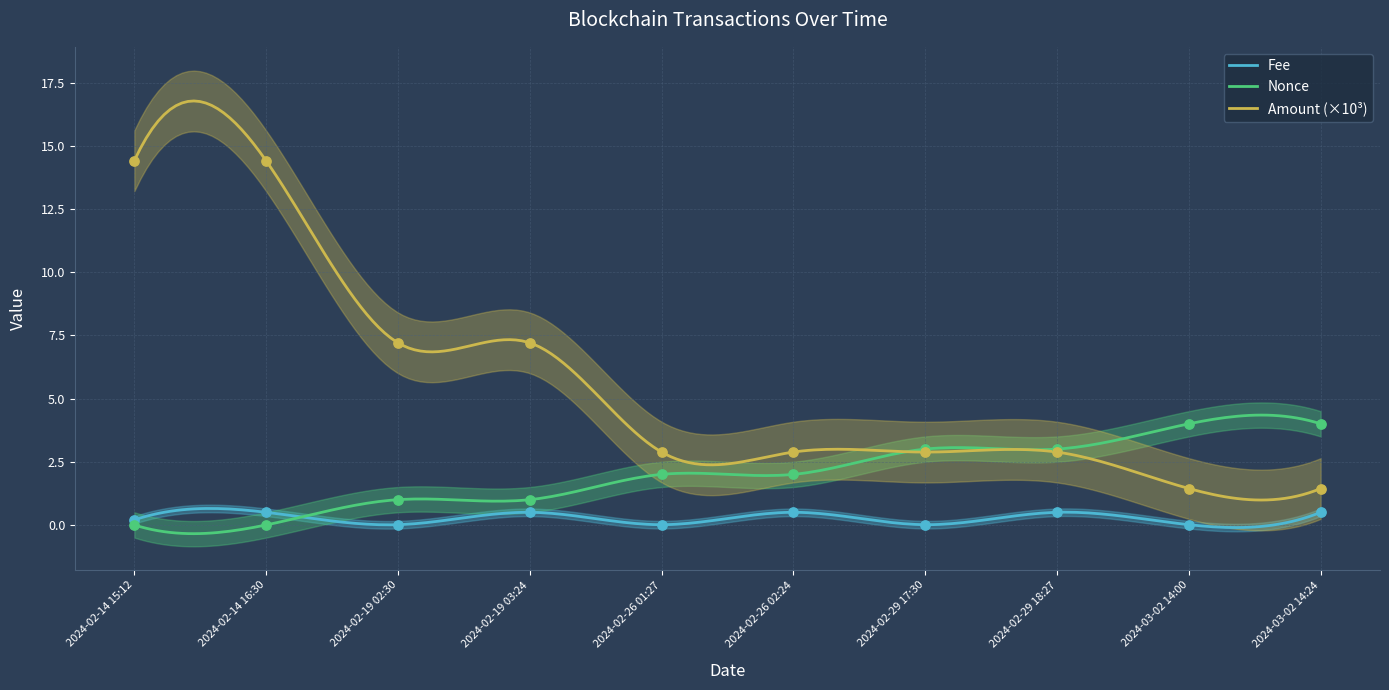

What is the total value across all series at 2024-02-26 01:27?

4.9